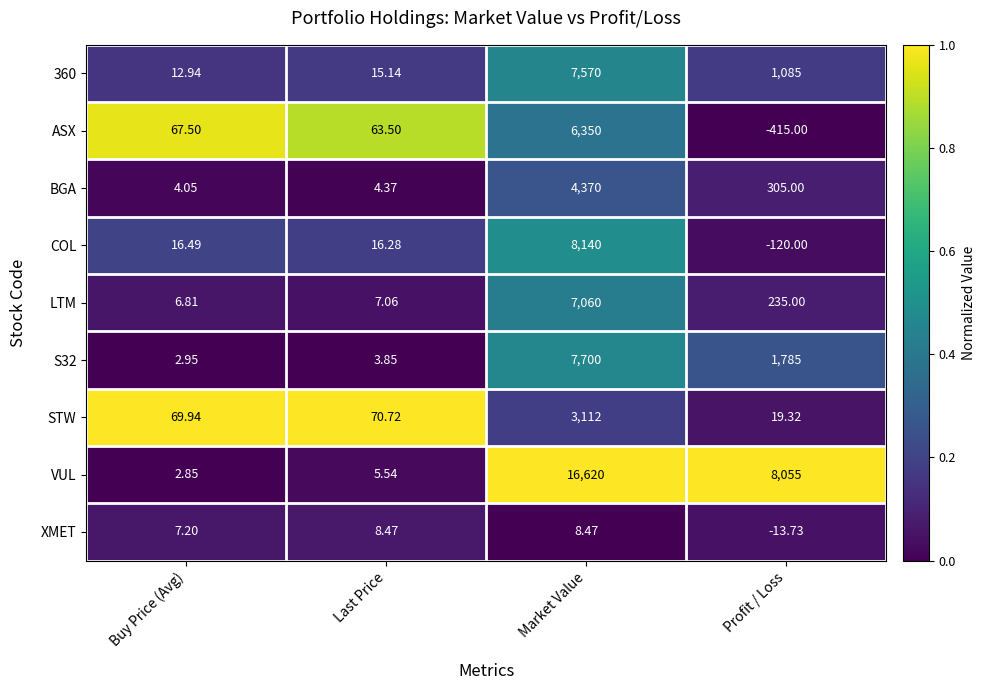

Which series changed the most between Market Value and Profit / Loss?

VUL